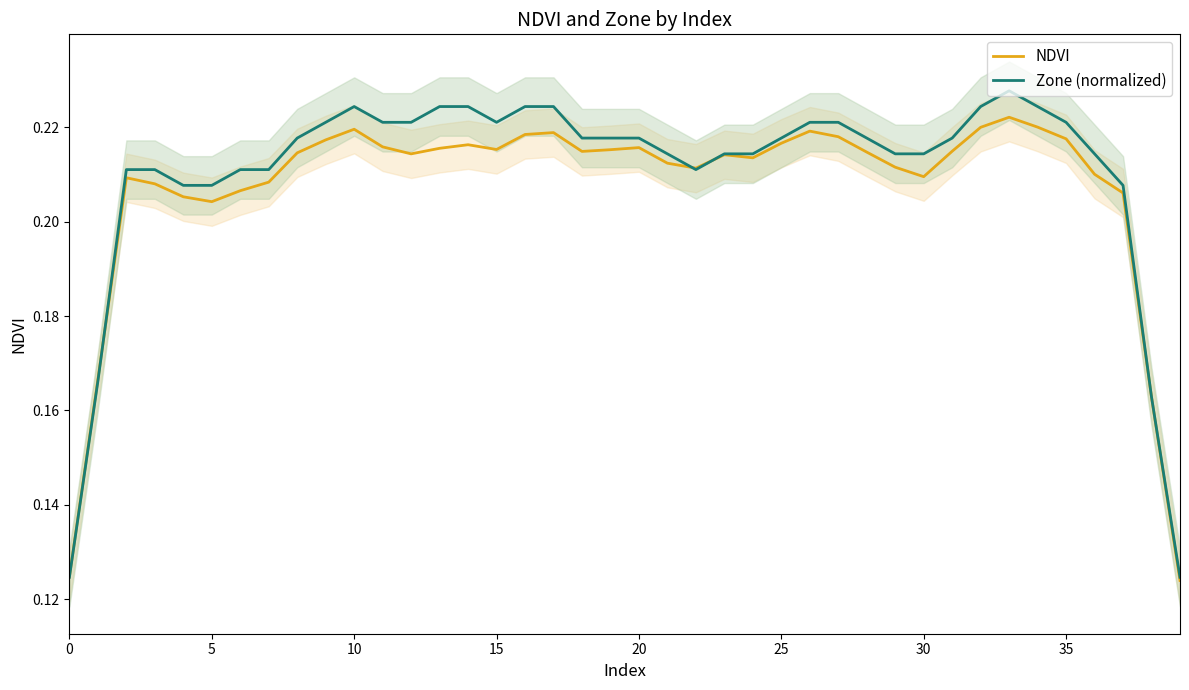

Which series ends up on top after the final intersection of NDVI and Zone (normalized)?

Zone (normalized)